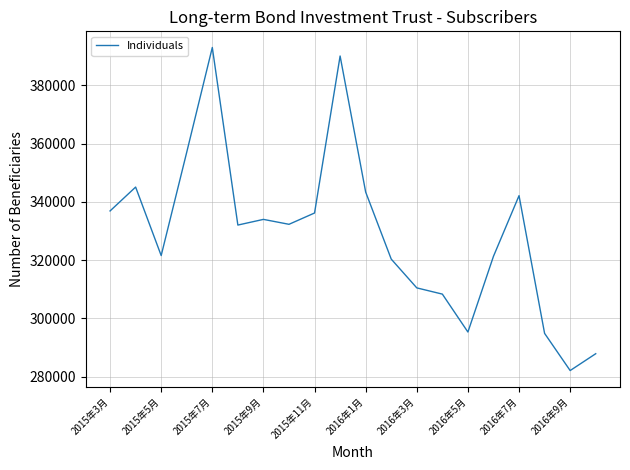

What is the greatest value displayed?

393040